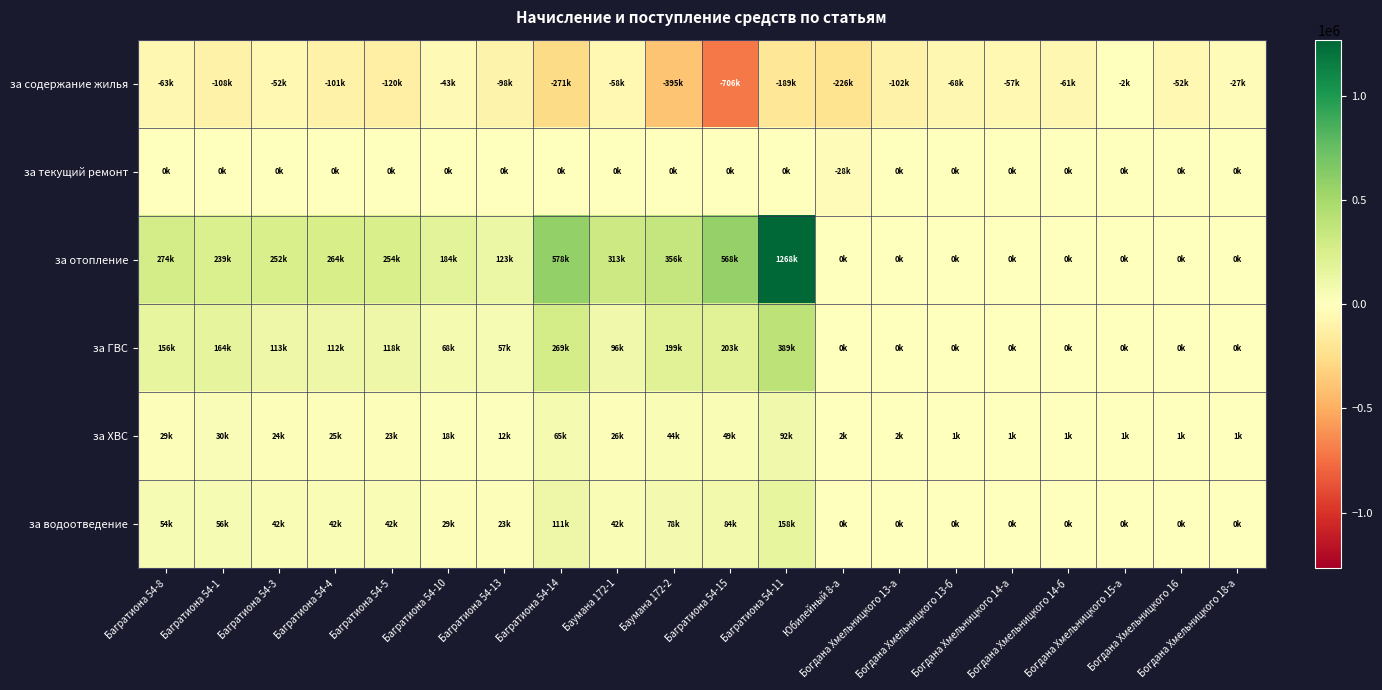

Reading left to right, transcribe all the data shown in this chart.

за содержание жилья: Багратиона 54-8=-62755.4	Багратиона 54-1=-108198.9	Багратиона 54-3=-52413.4	Багратиона 54-4=-101286.4	Багратиона 54-5=-119979.2	Багратиона 54-10=-43303.2	Багратиона 54-13=-98167.0	Багратиона 54-14=-270945.5	Баумана 172-1=-58455.3	Баумана 172-2=-395165.3	Багратиона 54-15=-705697.3	Багратиона 54-11=-189358.1	Юбилейный 8-а=-226293.8	Богдана Хмельницкого 13-а=-102014.9	Богдана Хмельницкого 13-б=-67656.5	Богдана Хмельницкого 14-а=-56514.2	Богдана Хмельницкого 14-б=-60535.5	Богдана Хмельницкого 15-а=-1997.8	Богдана Хмельницкого 16=-52338.5	Богдана Хмельницкого 18-а=-27117.0
за текущий ремонт: Багратиона 54-8=0.0	Багратиона 54-1=0.0	Багратиона 54-3=0.0	Багратиона 54-4=0.0	Багратиона 54-5=0.0	Багратиона 54-10=0.0	Багратиона 54-13=0.0	Багратиона 54-14=0.0	Баумана 172-1=0.0	Баумана 172-2=0.0	Багратиона 54-15=0.0	Багратиона 54-11=0.0	Юбилейный 8-а=-27671.7	Богдана Хмельницкого 13-а=0.0	Богдана Хмельницкого 13-б=0.0	Богдана Хмельницкого 14-а=0.0	Богдана Хмельницкого 14-б=0.0	Богдана Хмельницкого 15-а=0.0	Богдана Хмельницкого 16=0.0	Богдана Хмельницкого 18-а=0.0
за отопление: Багратиона 54-8=273955.3	Багратиона 54-1=239485.5	Багратиона 54-3=251580.5	Багратиона 54-4=263703.1	Багратиона 54-5=253637.0	Багратиона 54-10=184152.0	Багратиона 54-13=122788.6	Багратиона 54-14=578173.8	Баумана 172-1=313238.3	Баумана 172-2=355538.1	Багратиона 54-15=568034.4	Багратиона 54-11=1268304.8	Юбилейный 8-а=0.0	Богдана Хмельницкого 13-а=0.0	Богдана Хмельницкого 13-б=0.0	Богдана Хмельницкого 14-а=0.0	Богдана Хмельницкого 14-б=0.0	Богдана Хмельницкого 15-а=0.0	Богдана Хмельницкого 16=0.0	Богдана Хмельницкого 18-а=0.0
за ГВС: Багратиона 54-8=155913.1	Багратиона 54-1=163553.6	Багратиона 54-3=113289.6	Багратиона 54-4=111596.1	Багратиона 54-5=117594.9	Багратиона 54-10=67792.9	Багратиона 54-13=57255.7	Багратиона 54-14=269439.9	Баумана 172-1=95569.4	Баумана 172-2=199009.4	Багратиона 54-15=202717.2	Багратиона 54-11=388821.6	Юбилейный 8-а=0.0	Богдана Хмельницкого 13-а=0.0	Богдана Хмельницкого 13-б=0.0	Богдана Хмельницкого 14-а=0.0	Богдана Хмельницкого 14-б=0.0	Богдана Хмельницкого 15-а=0.0	Богдана Хмельницкого 16=0.0	Богдана Хмельницкого 18-а=0.0
за ХВС: Багратиона 54-8=29292.5	Багратиона 54-1=30445.2	Багратиона 54-3=23622.3	Багратиона 54-4=24714.7	Багратиона 54-5=23199.3	Багратиона 54-10=18156.9	Багратиона 54-13=12366.1	Багратиона 54-14=65410.6	Баумана 172-1=25929.9	Баумана 172-2=44026.7	Багратиона 54-15=48973.2	Багратиона 54-11=92496.1	Юбилейный 8-а=2036.9	Богдана Хмельницкого 13-а=2046.4	Богдана Хмельницкого 13-б=1302.3	Богдана Хмельницкого 14-а=1363.2	Богдана Хмельницкого 14-б=744.1	Богдана Хмельницкого 15-а=837.2	Богдана Хмельницкого 16=930.2	Богдана Хмельницкого 18-а=744.1
за водоотведение: Багратиона 54-8=53975.8	Багратиона 54-1=56415.7	Багратиона 54-3=41672.2	Багратиона 54-4=42081.0	Багратиона 54-5=41730.1	Багратиона 54-10=29214.5	Багратиона 54-13=22509.6	Багратиона 54-14=111456.6	Баумана 172-1=42434.0	Баумана 172-2=77746.9	Багратиона 54-15=83863.3	Багратиона 54-11=158436.0	Юбилейный 8-а=0.0	Богдана Хмельницкого 13-а=0.0	Богдана Хмельницкого 13-б=0.0	Богдана Хмельницкого 14-а=0.0	Богдана Хмельницкого 14-б=0.0	Богдана Хмельницкого 15-а=0.0	Богдана Хмельницкого 16=0.0	Богдана Хмельницкого 18-а=0.0